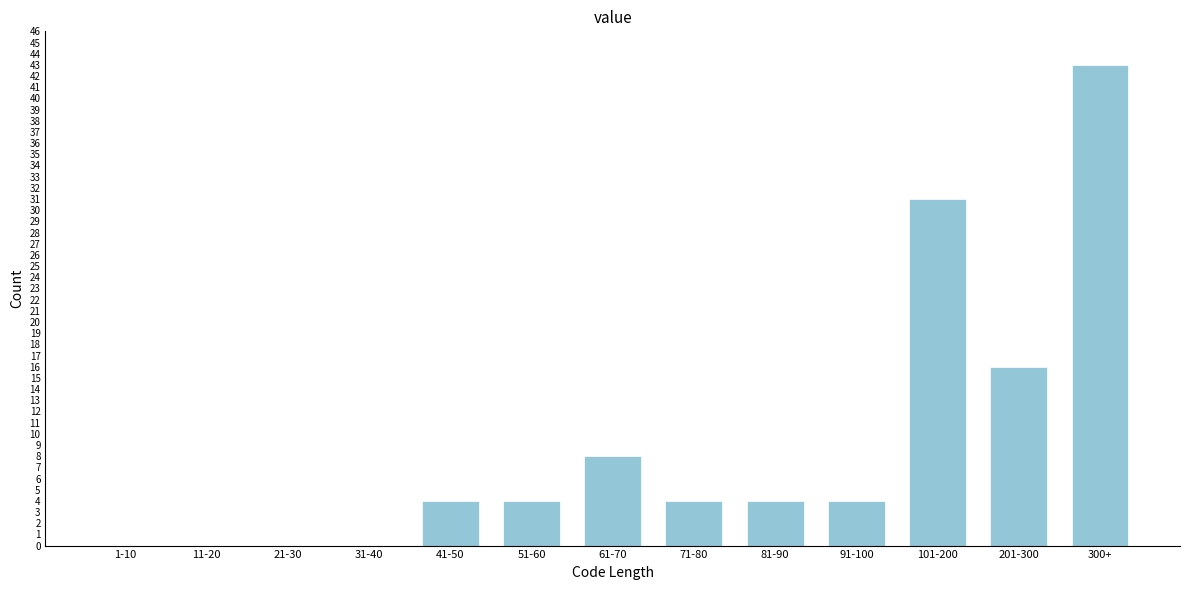

Reading left to right, extract all data points from this chart.

1-10=0	11-20=0	21-30=0	31-40=0	41-50=4	51-60=4	61-70=8	71-80=4	81-90=4	91-100=4	101-200=31	201-300=16	300+=43